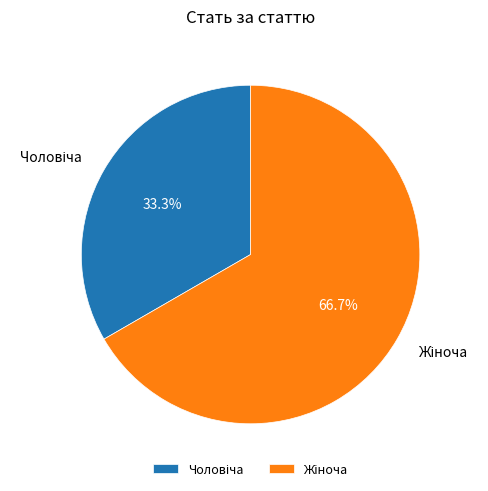

Does any single category account for the majority?

Yes